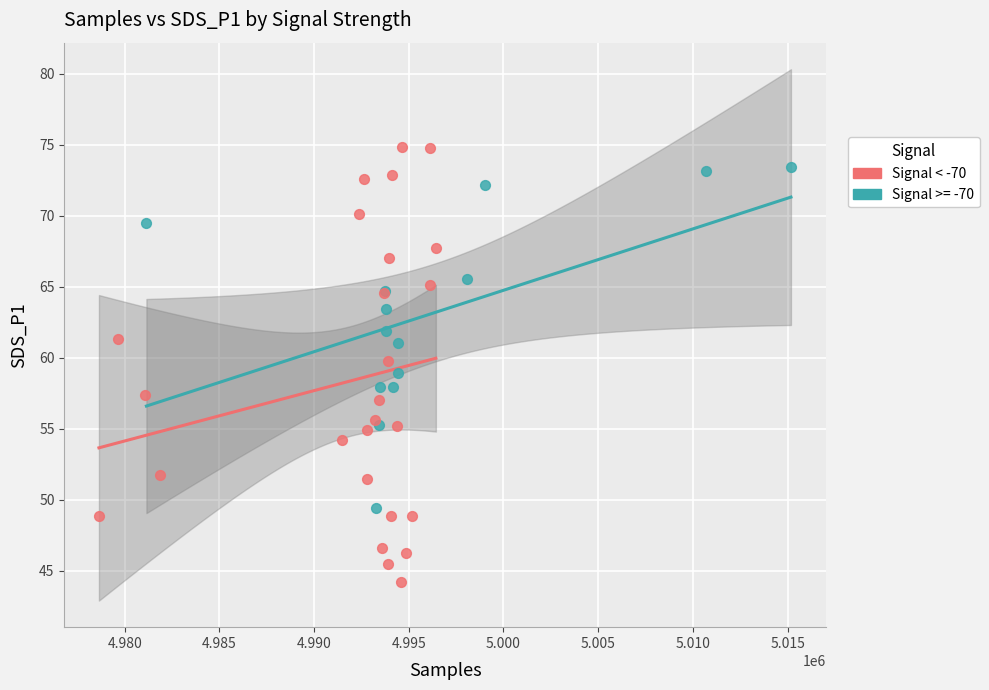

Which series has the largest Y range (max minus min)?

Signal < -70